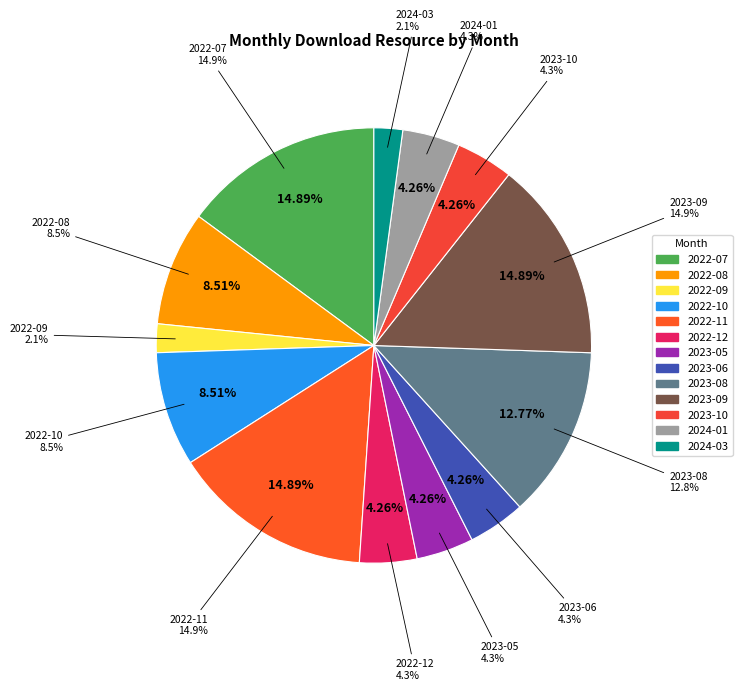

Which has a higher value, 2022-12 or 2023-08?

2023-08